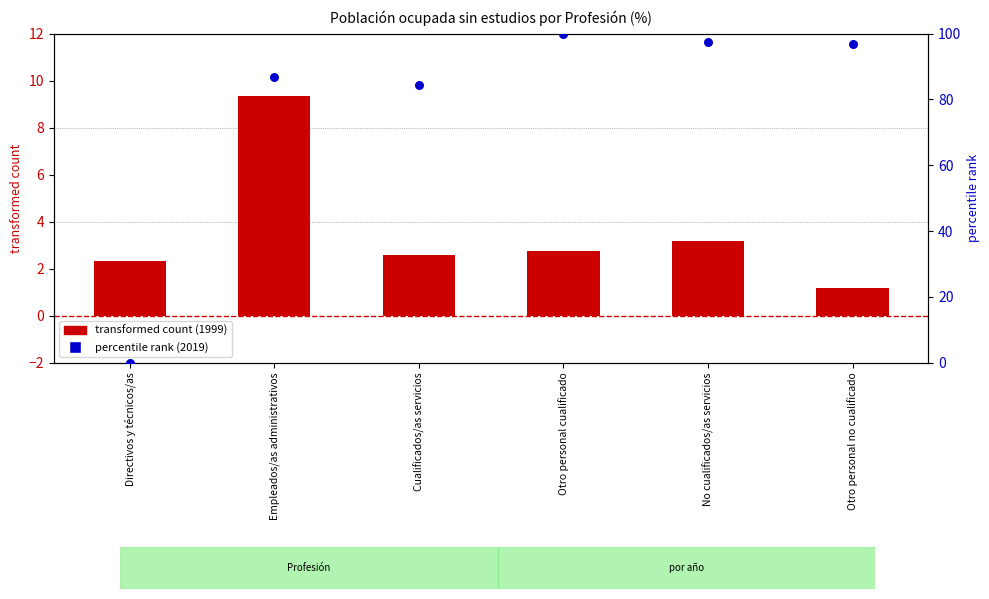

Which series contains the highest Y value?

percentile rank within the sample